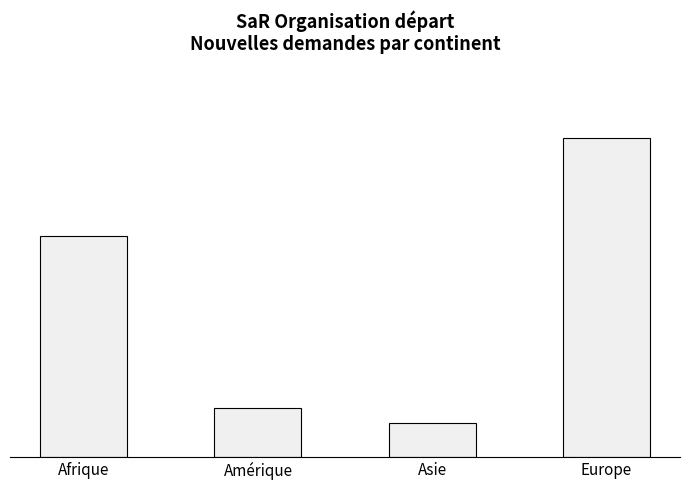

What is the label of the 2nd bar from the right?

Asie